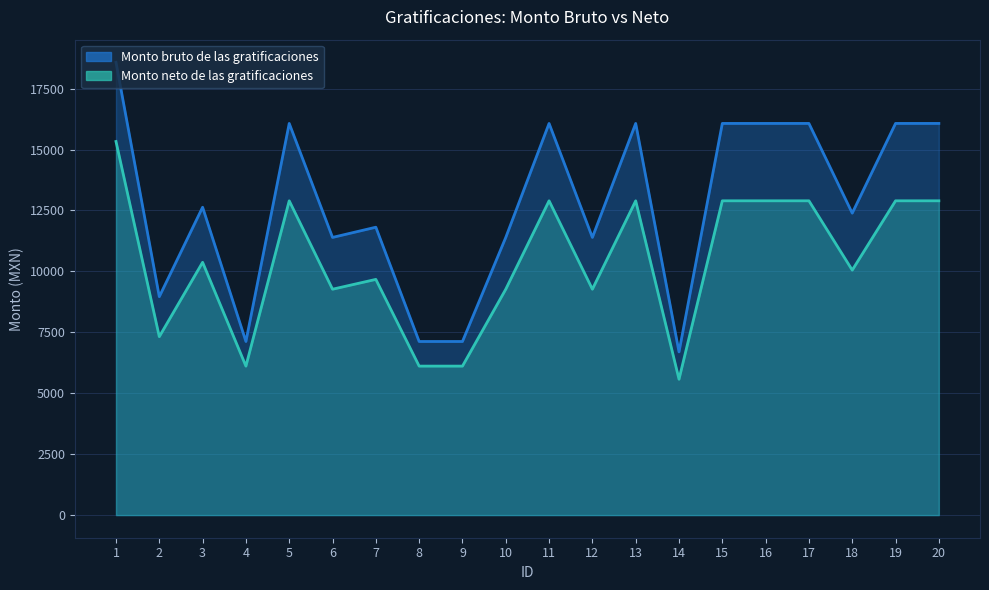

What is the minimum value for Monto neto de las gratificaciones?

5574.3